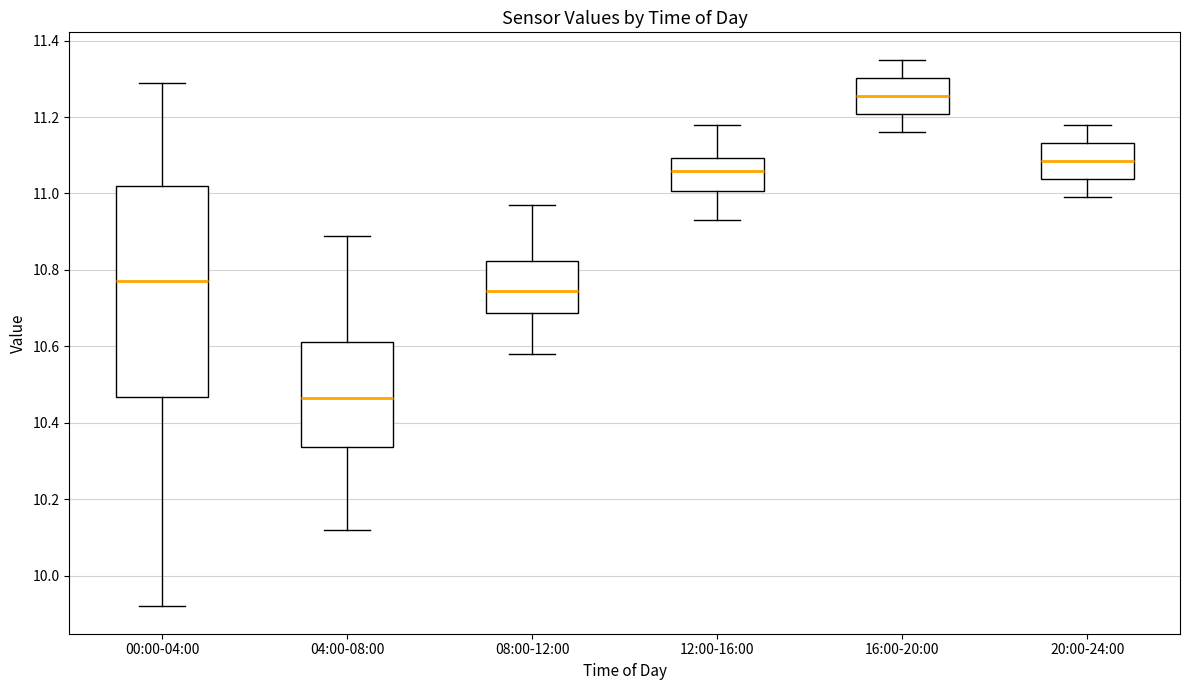

Comparing the boxes themselves (not the whiskers), which one is the tallest?

00:00-04:00